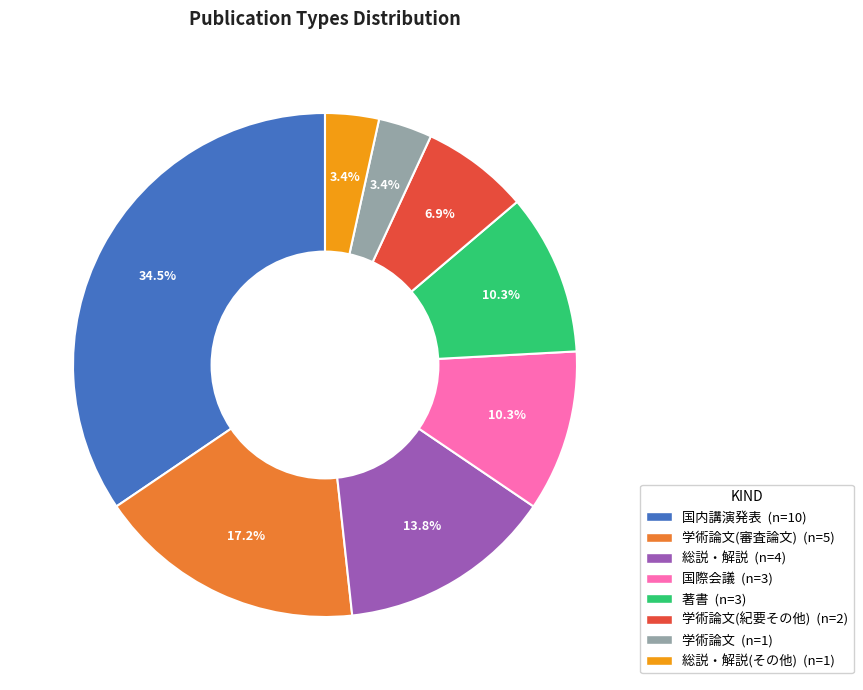

Is there any slice that represents more than half of the pie?

No